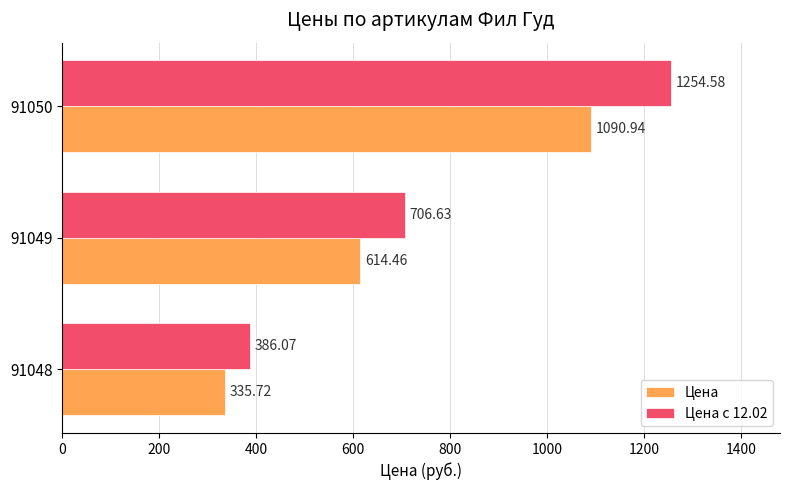

At which label is Цена closest to 713?

91049